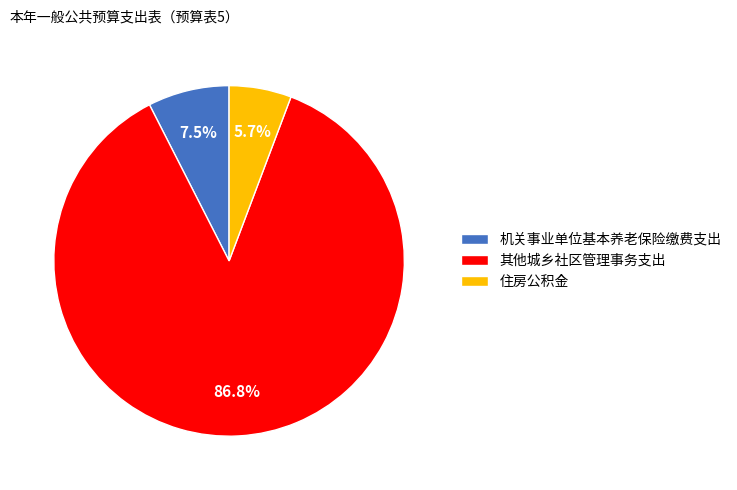

Which slice is the smallest?

住房公积金